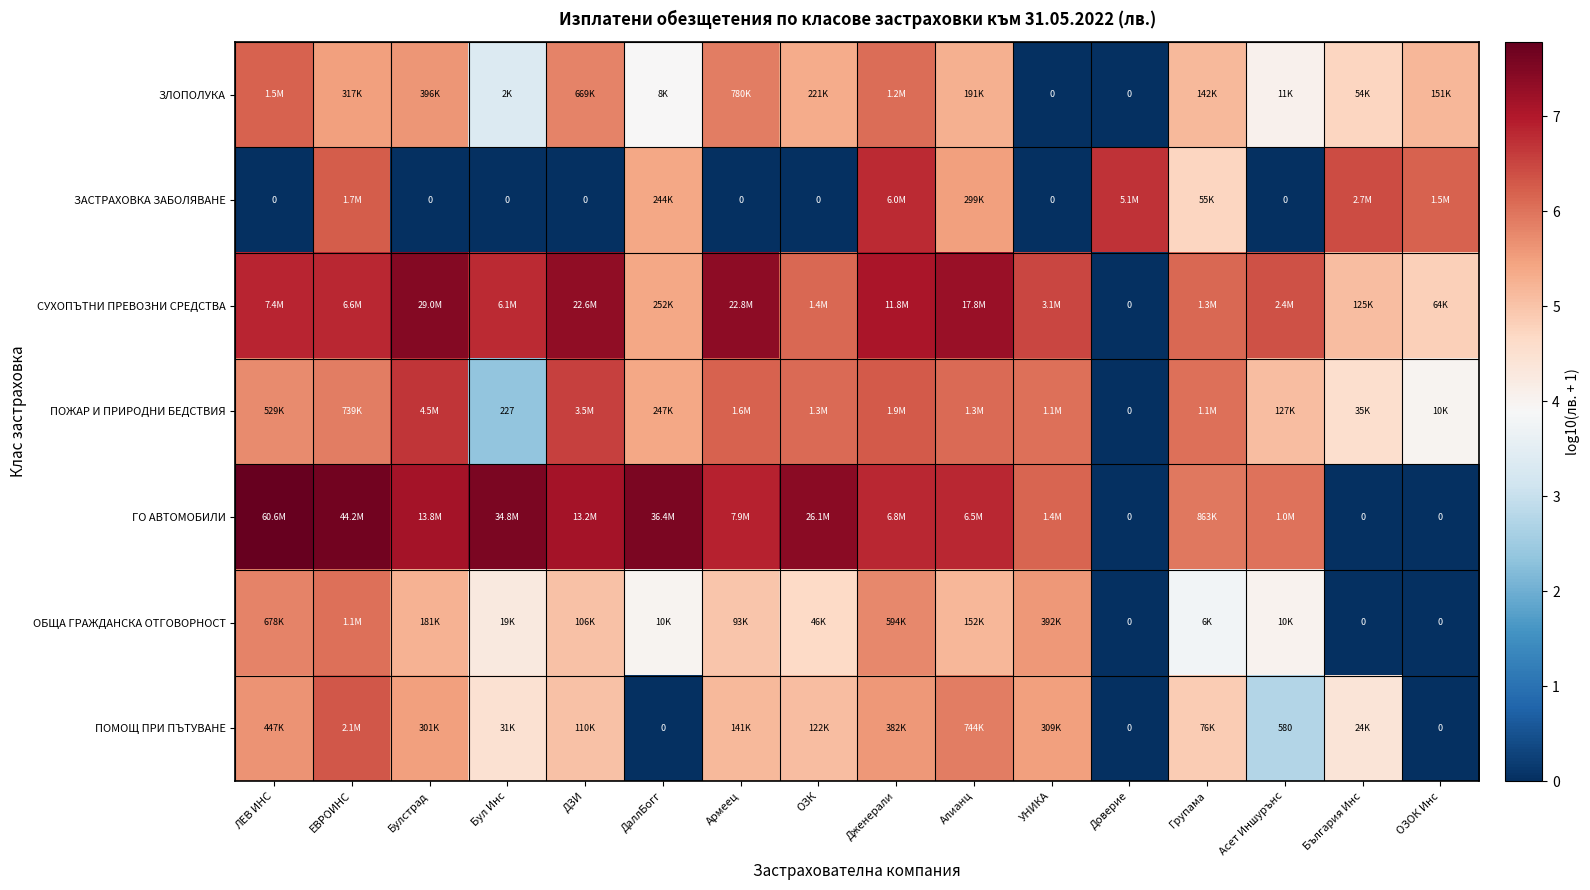

Is the value of ЗАСТРАХОВКА ЗАБОЛЯВАНЕ at Армеец greater than the value of ГО АВТОМОБИЛИ at Армеец?

No